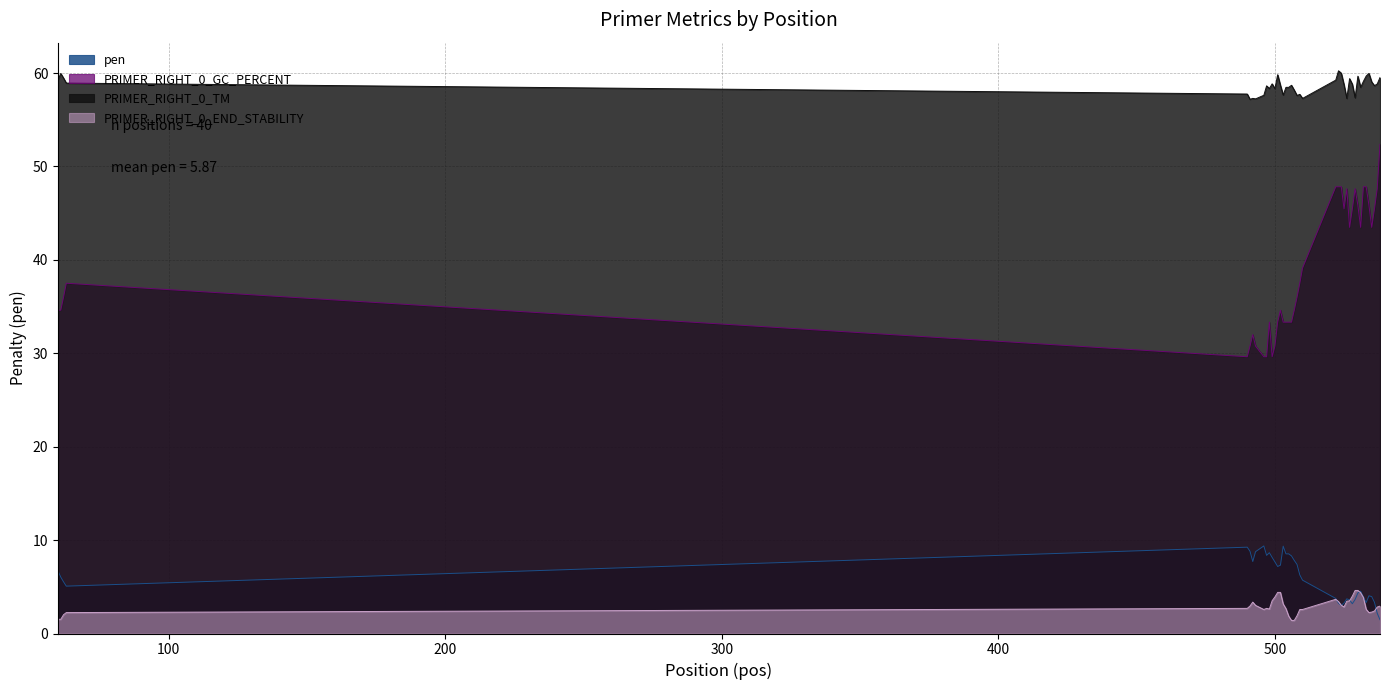

Which series has the largest total across all categories?

PRIMER_RIGHT_0_TM